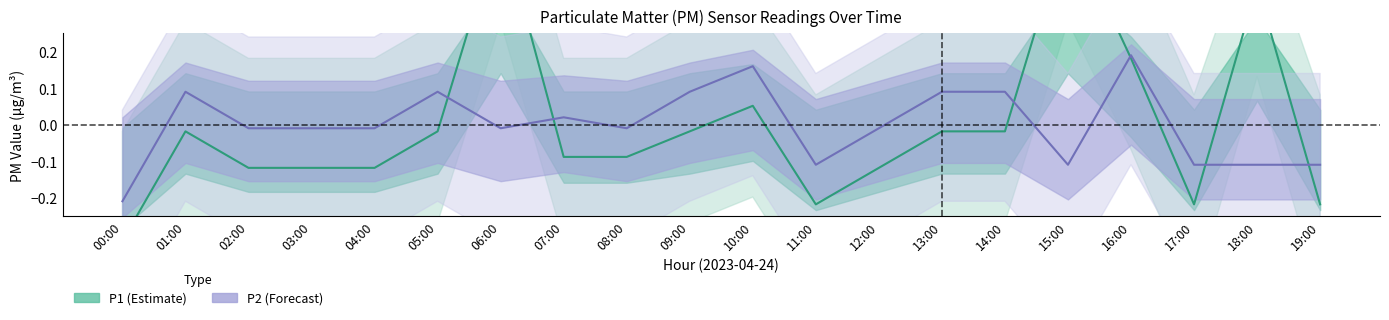

How many lines are shown in the chart?

2